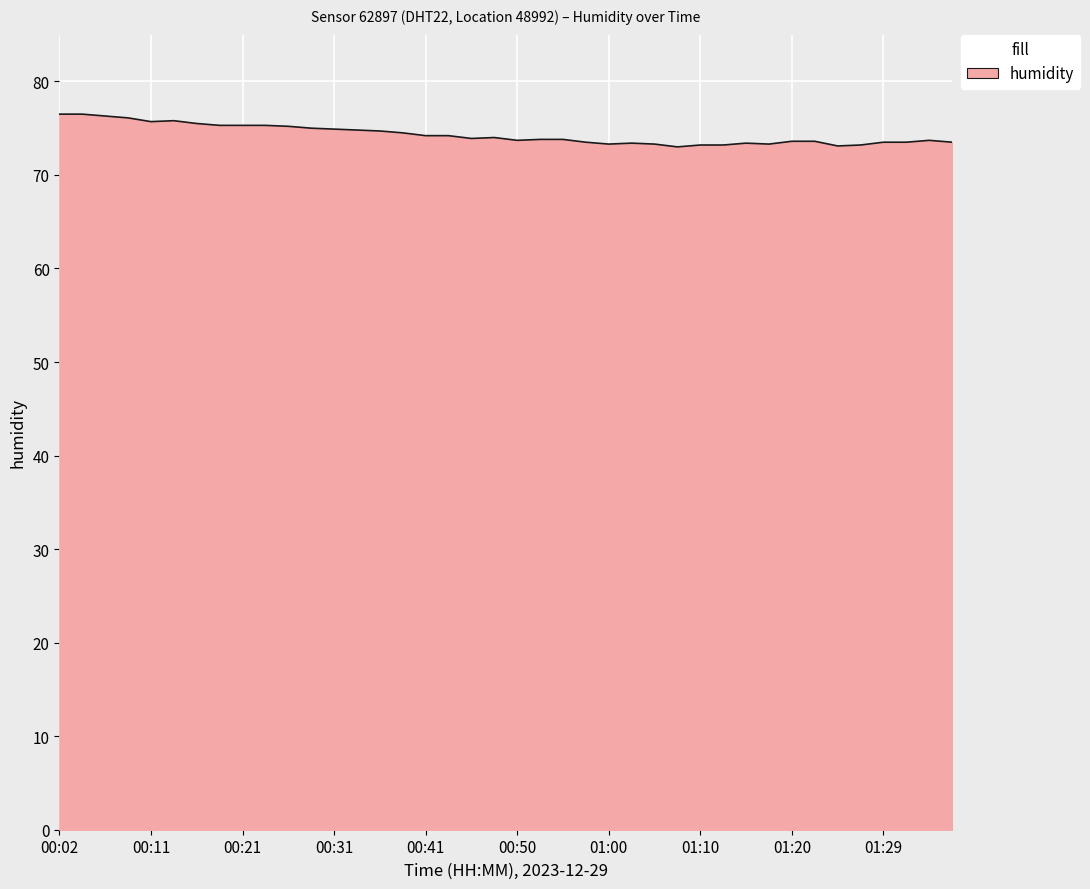

What is the greatest value displayed?

76.5